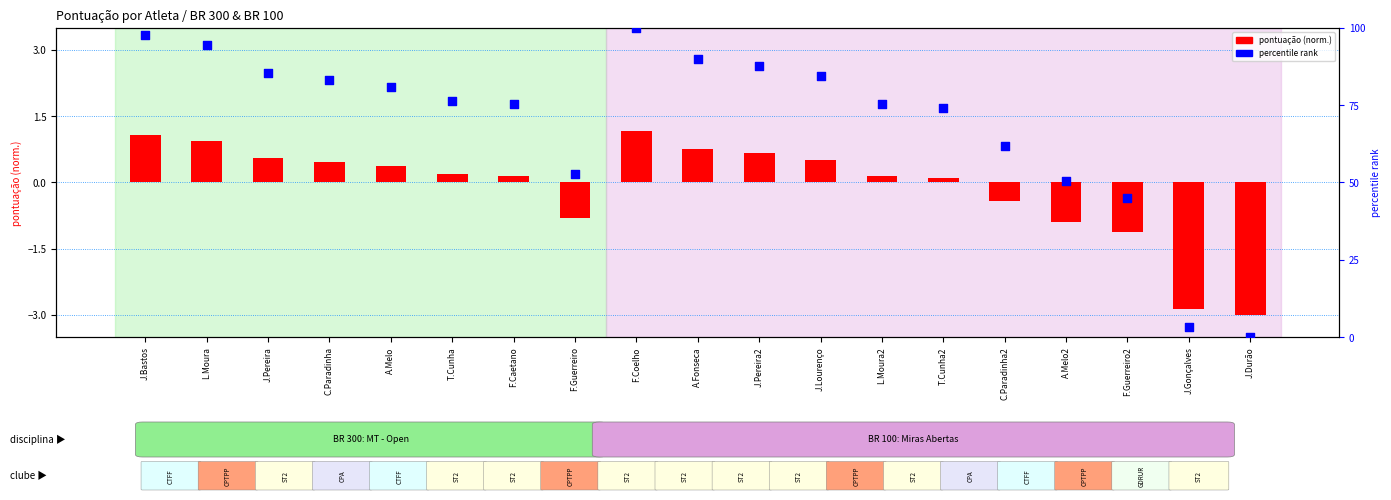

Which series reaches the minimum Y coordinate?

pontuação (norm.)